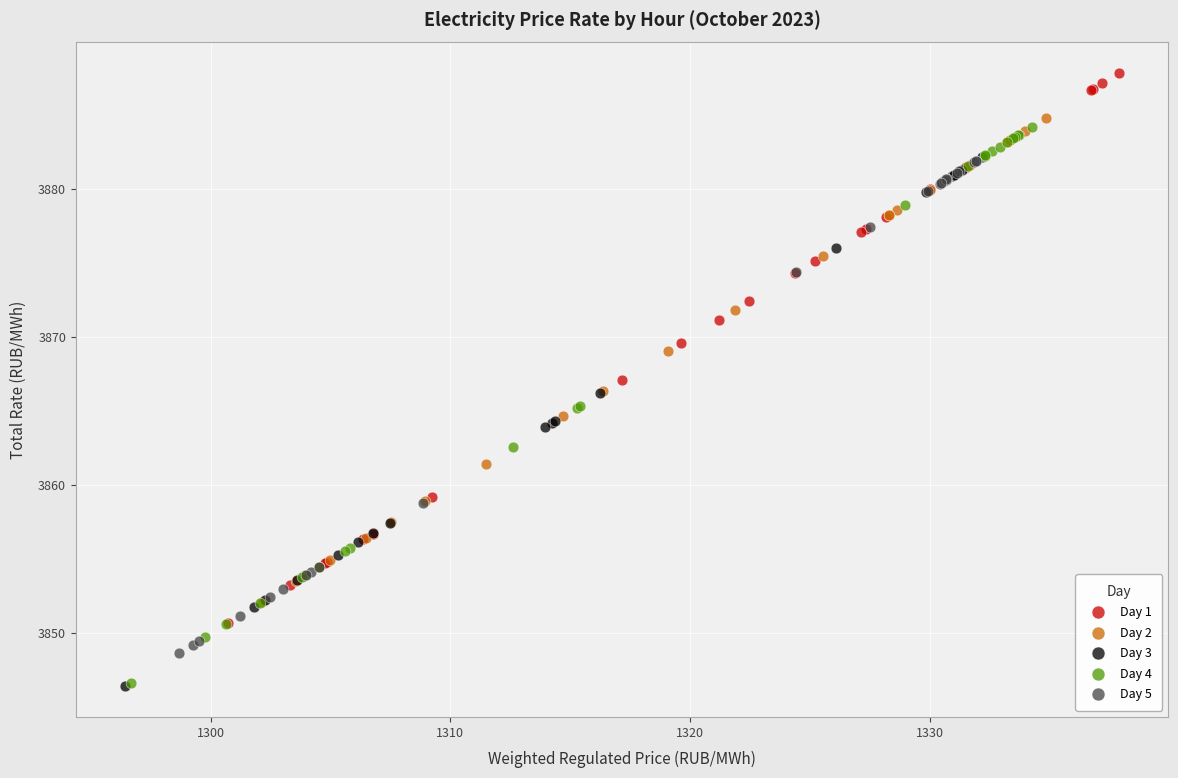

Which series contains the highest Y value?

Day 1